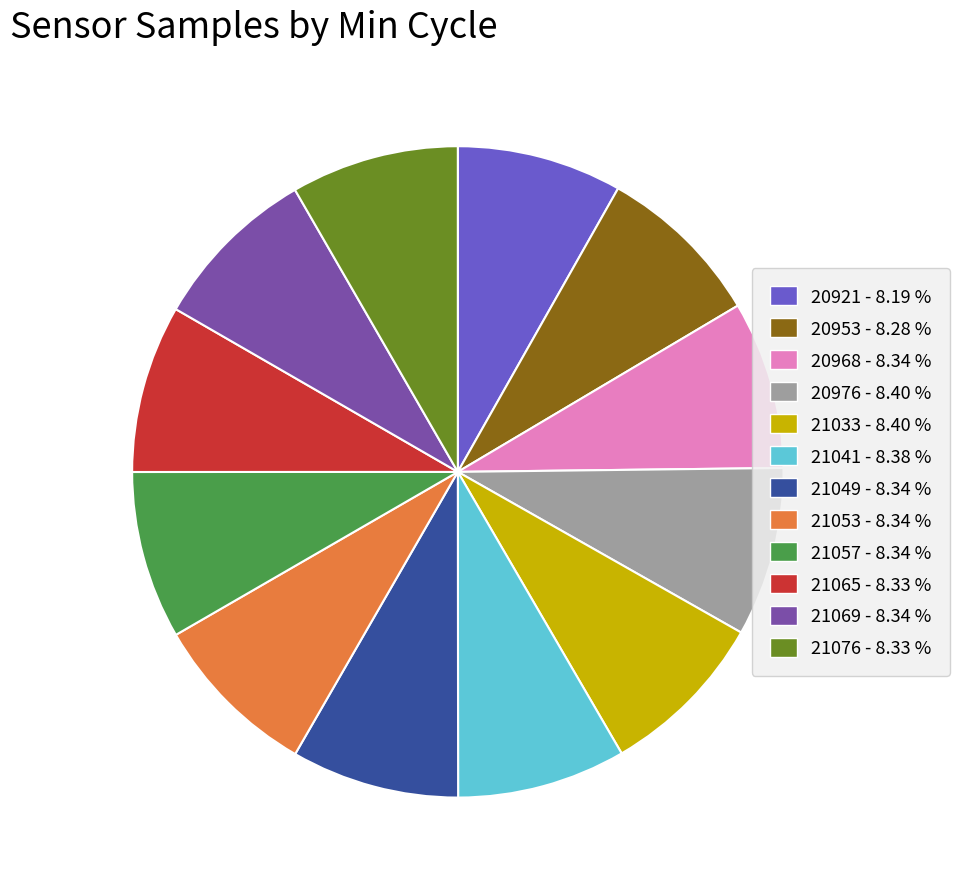

How many slices are in this pie chart?

12